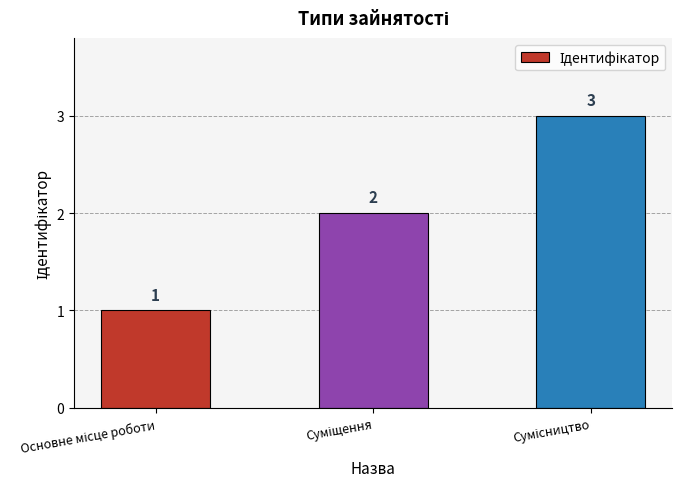

What is the greatest value displayed?

3